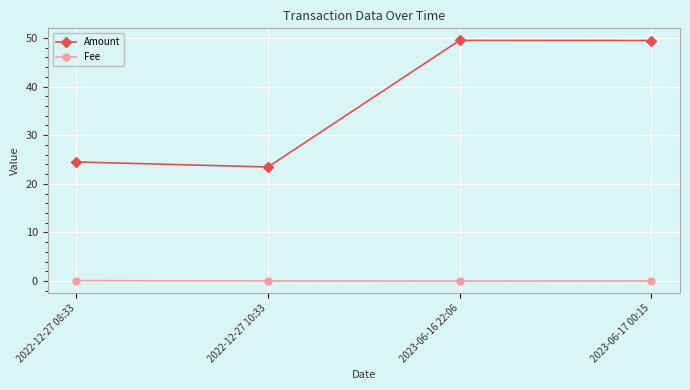

What is the greatest value displayed?

49.5